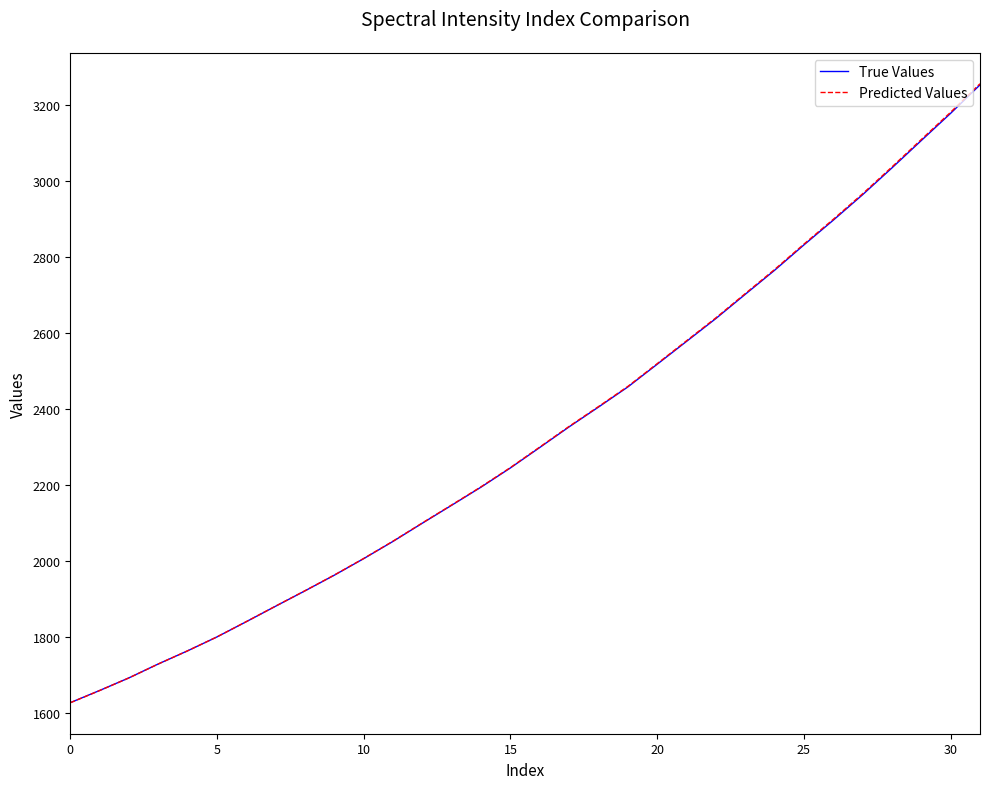

What is the sum of all Predicted Values values?

74661.1